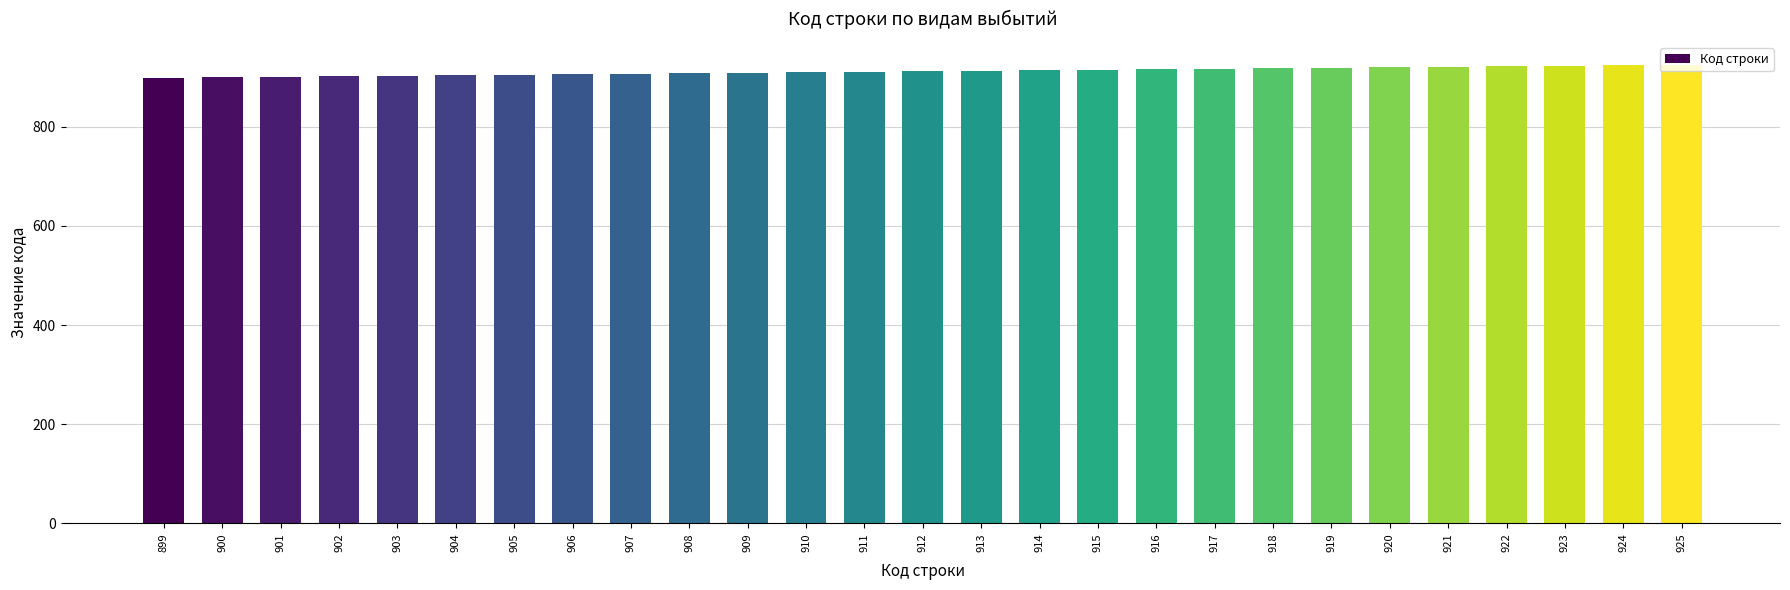

What is the change in value from 906 to 910?

+4